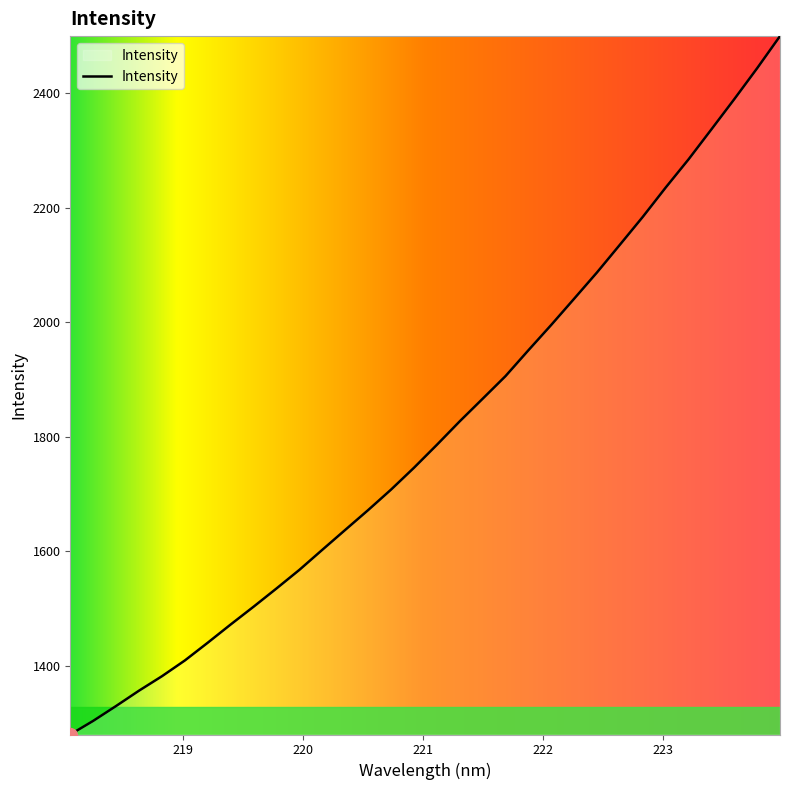

What is the difference between the maximum and minimum values?

1219.4